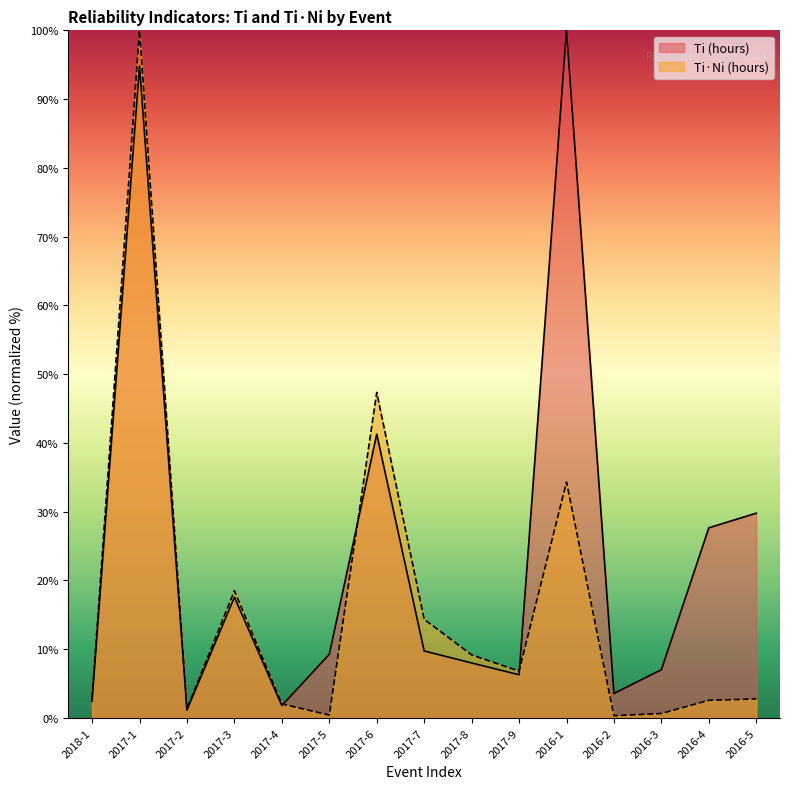

What are all the series names shown in the legend?

Ti (hours), Ti·Ni (hours)